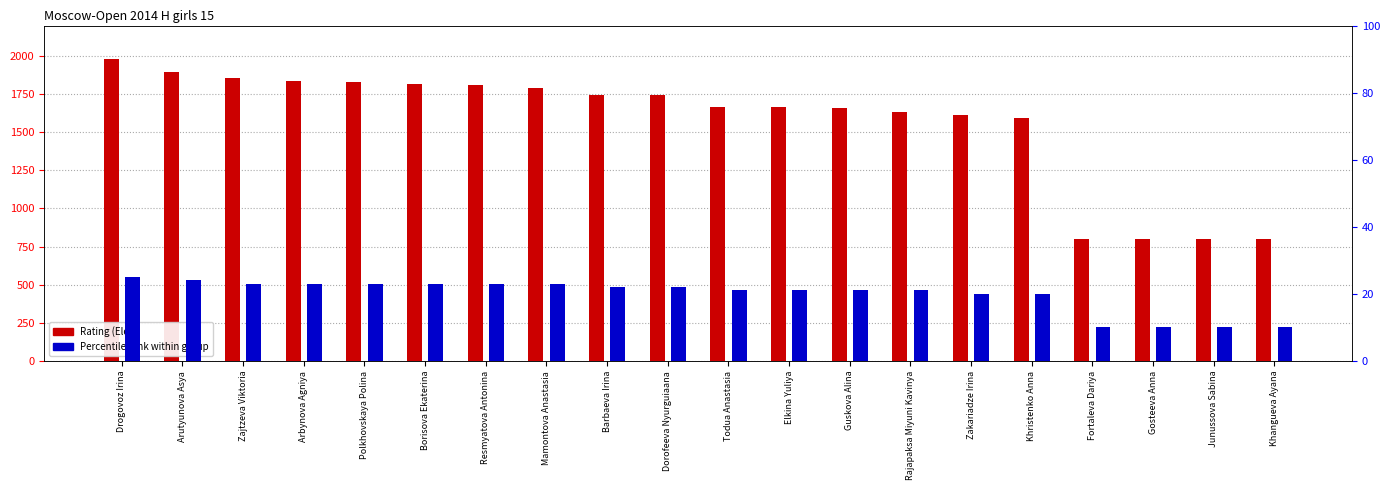

What is the total value across all series at Resmyatova Antonina?

1830